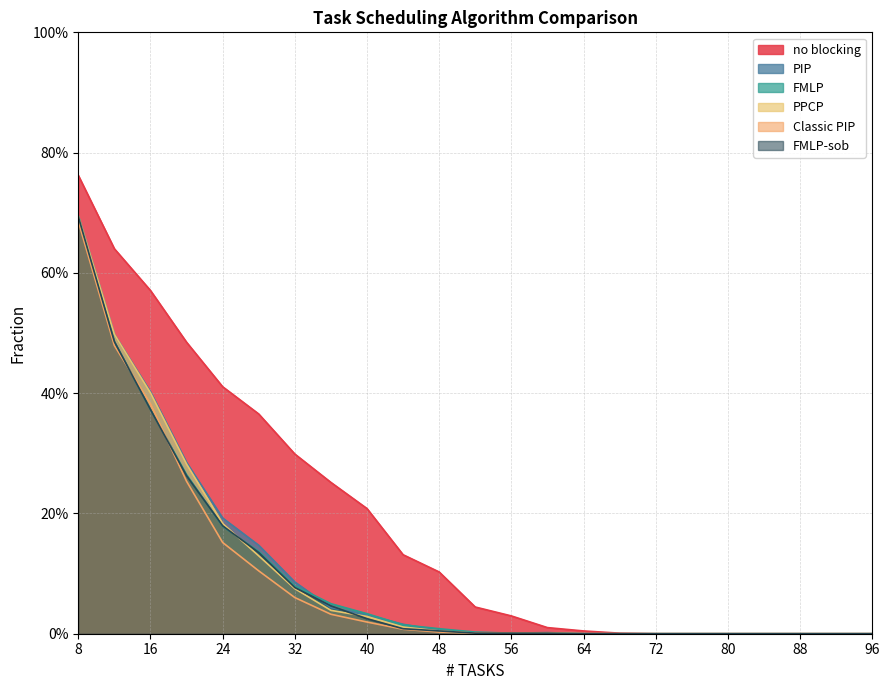

At which category is the sum across all series the highest?

8